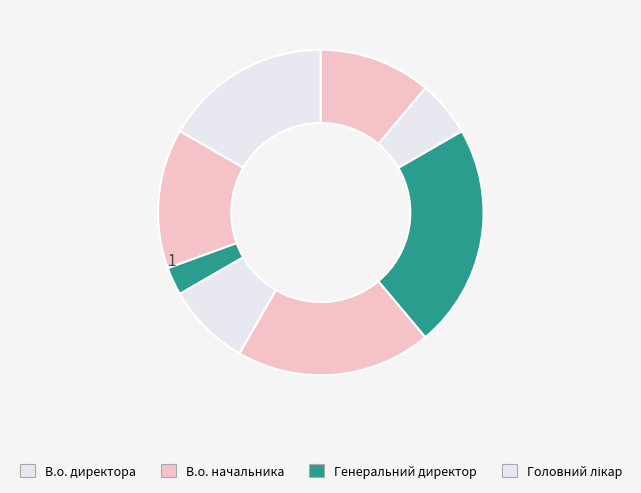

Count the number of slices in the pie.

8